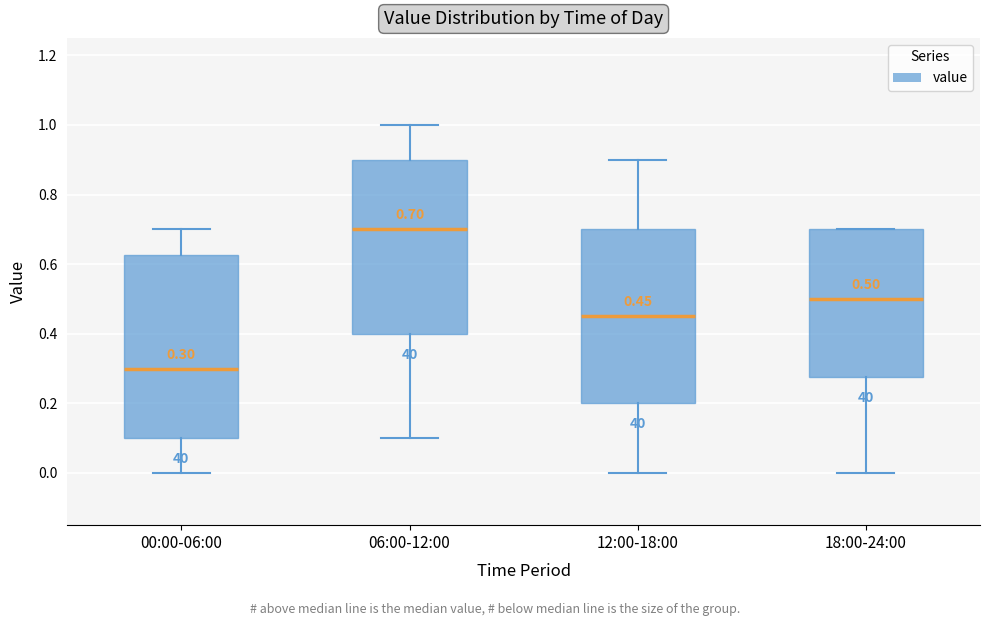

Which box's median line is the highest?

06:00-12:00